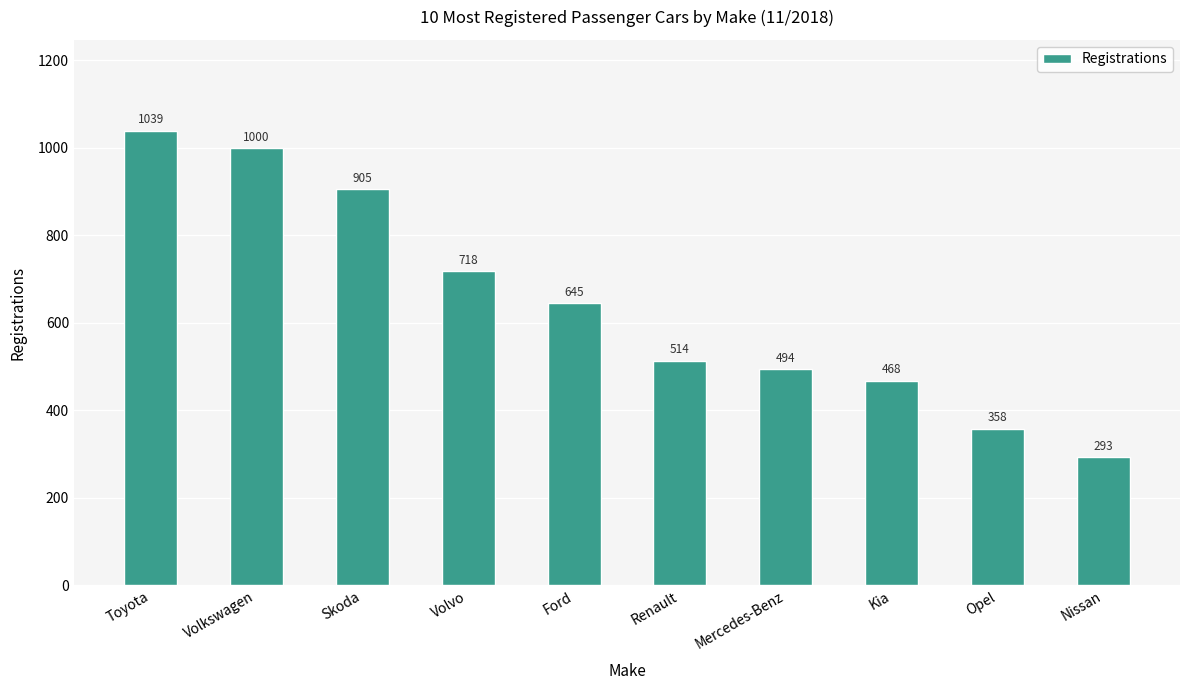

What is the difference between the maximum and minimum values?

746